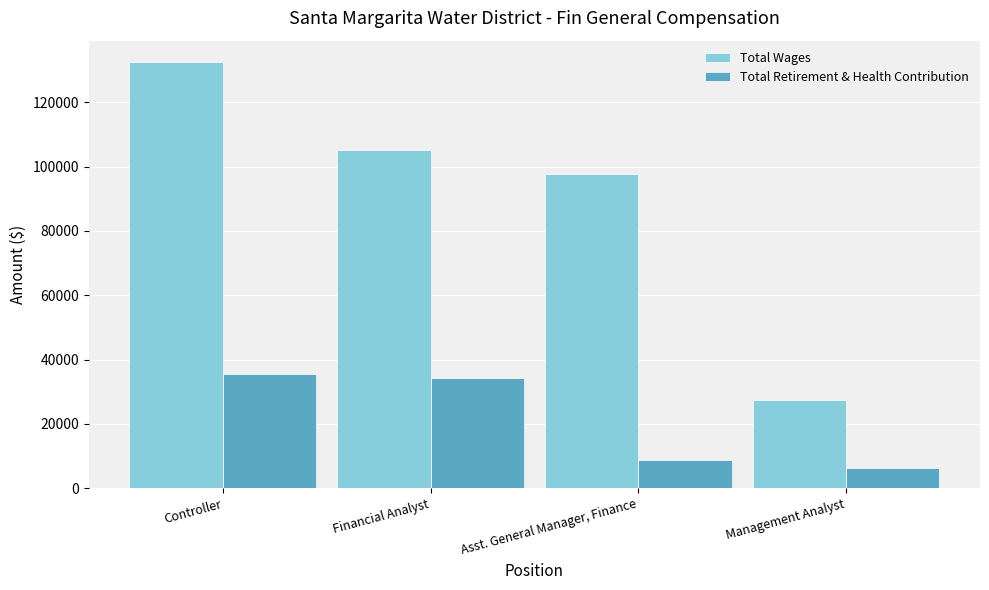

Which series has the largest range (max minus min)?

Total Wages